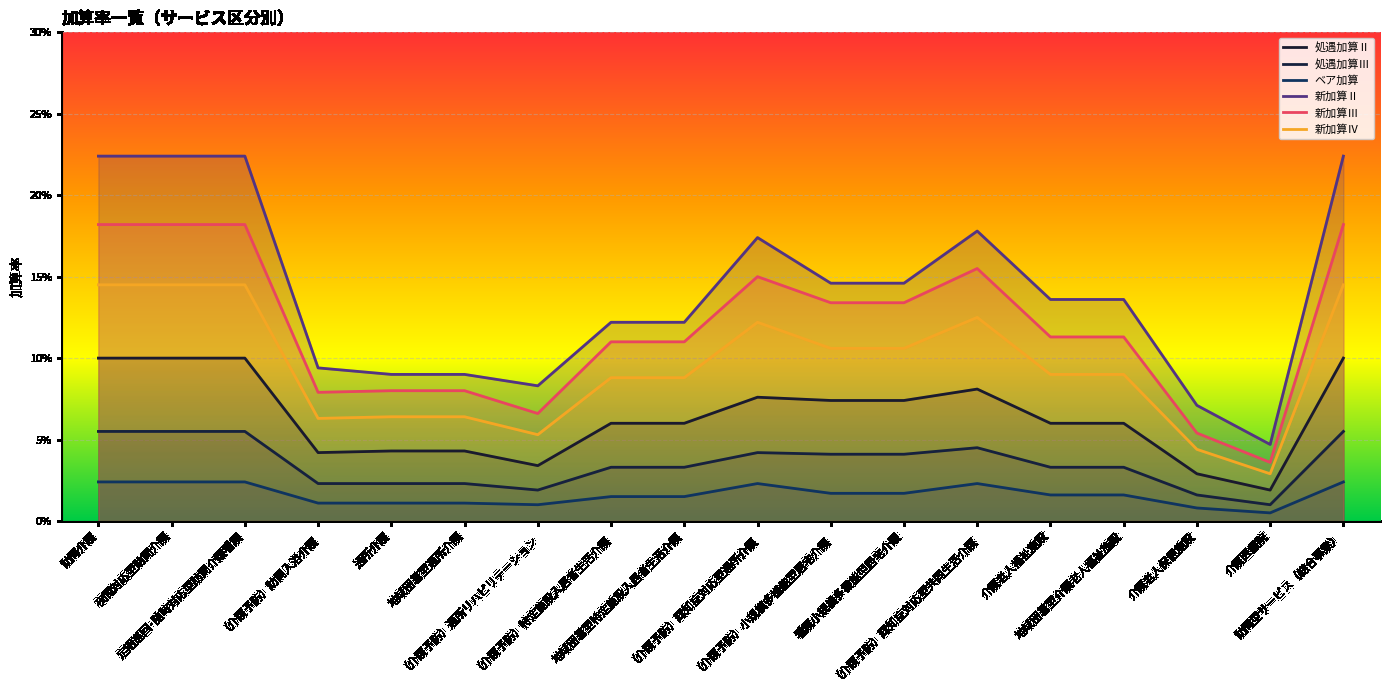

What is the total value across all series at 訪問介護?

0.7